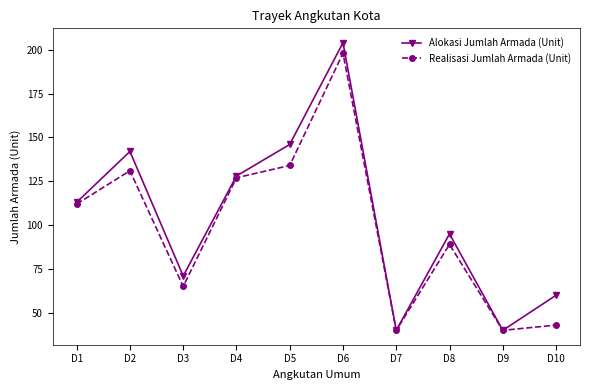

What are all the series names shown in the legend?

Alokasi Jumlah Armada (Unit), Realisasi Jumlah Armada (Unit)